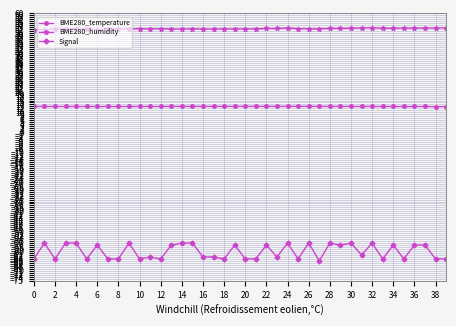

List the series in order of their peak value, highest first.

BME280_humidity, BME280_temperature, Signal